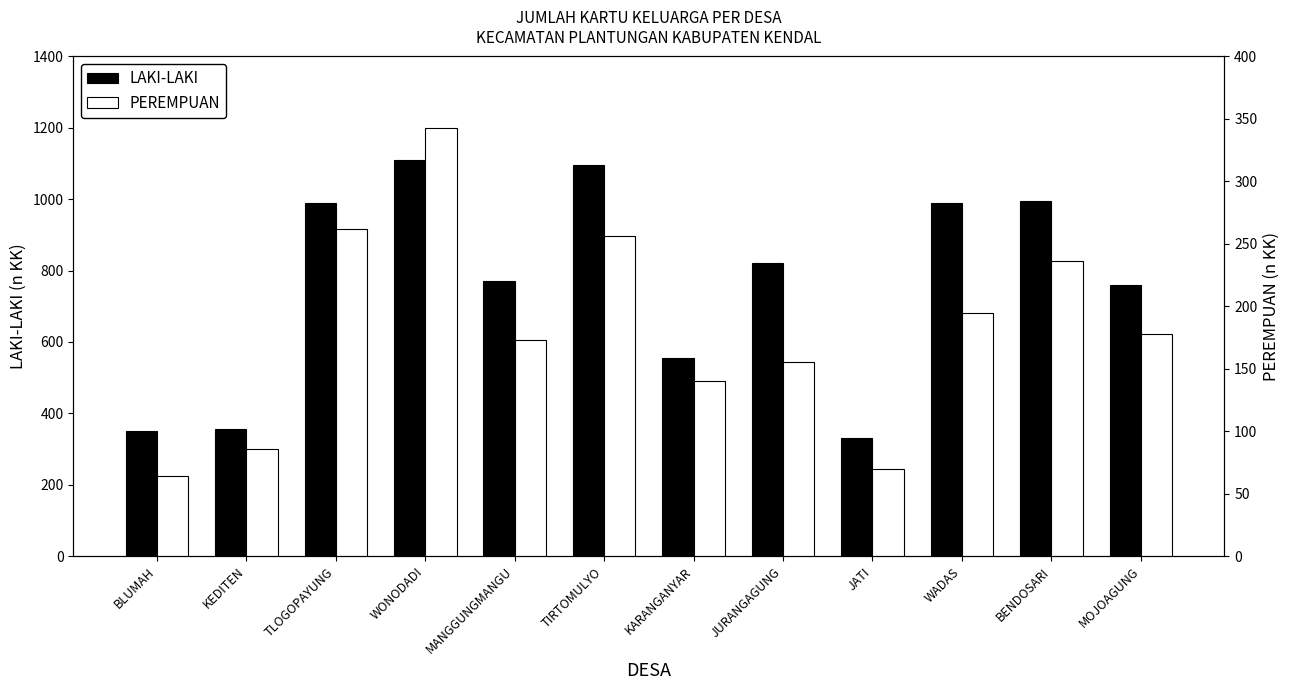

What is the difference between the LAKI-LAKI values at TIRTOMULYO and JATI?

764